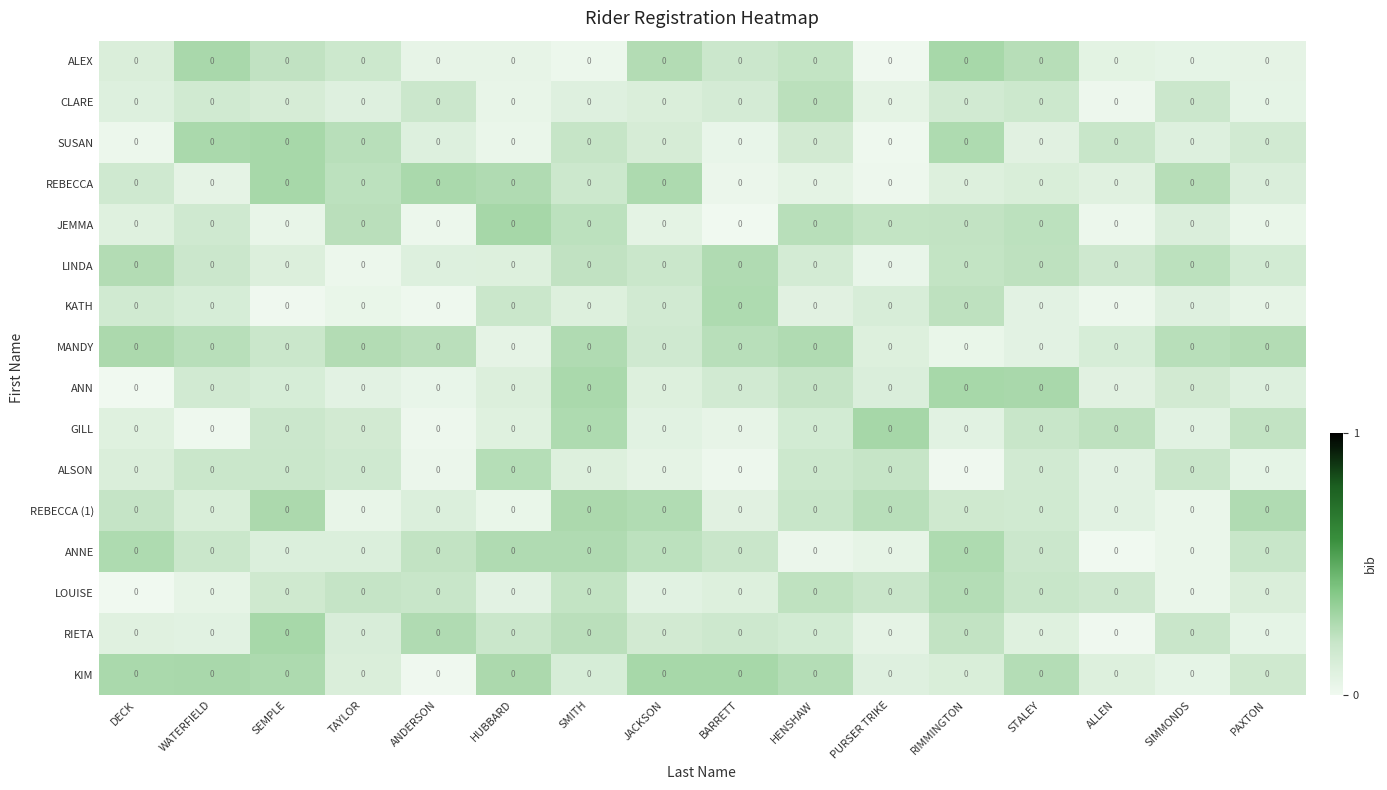

At which category is the sum across all series the highest?

SMITH